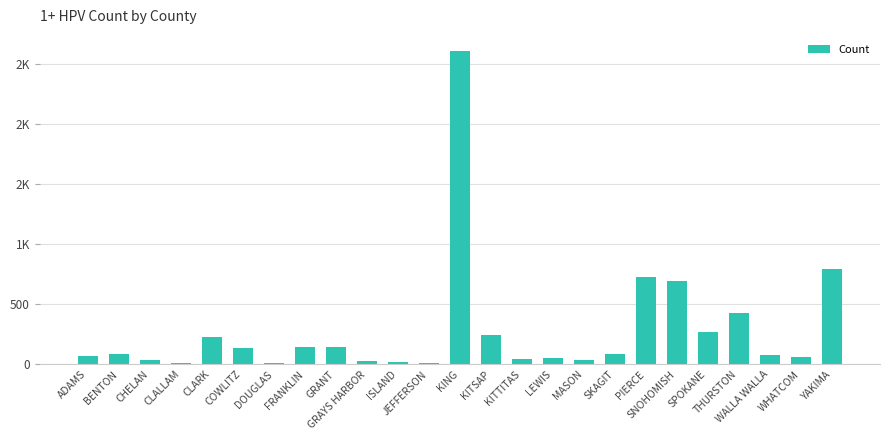

Reading right to left, list all the values displayed in this chart.

YAKIMA=795	WHATCOM=64	WALLA WALLA=75	THURSTON=427	SPOKANE=270	SNOHOMISH=695	PIERCE=728	SKAGIT=86	MASON=39	LEWIS=51	KITTITAS=42	KITSAP=244	KING=2615	JEFFERSON=12	ISLAND=18	GRAYS HARBOR=26	GRANT=145	FRANKLIN=144	DOUGLAS=15	COWLITZ=135	CLARK=226	CLALLAM=15	CHELAN=35	BENTON=86	ADAMS=69